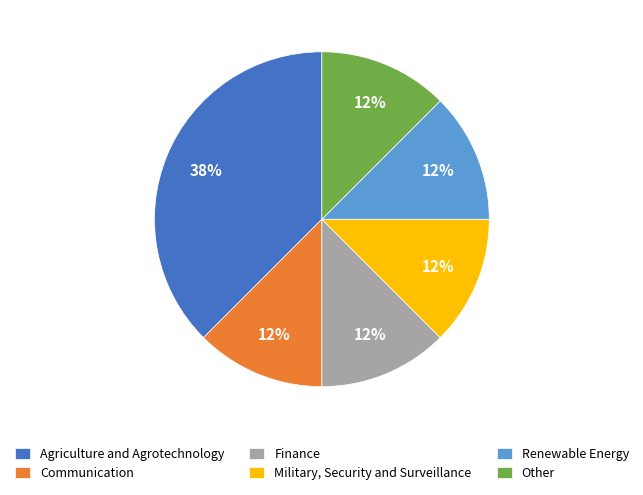

Is the sum of Finance and Other greater than half?

No